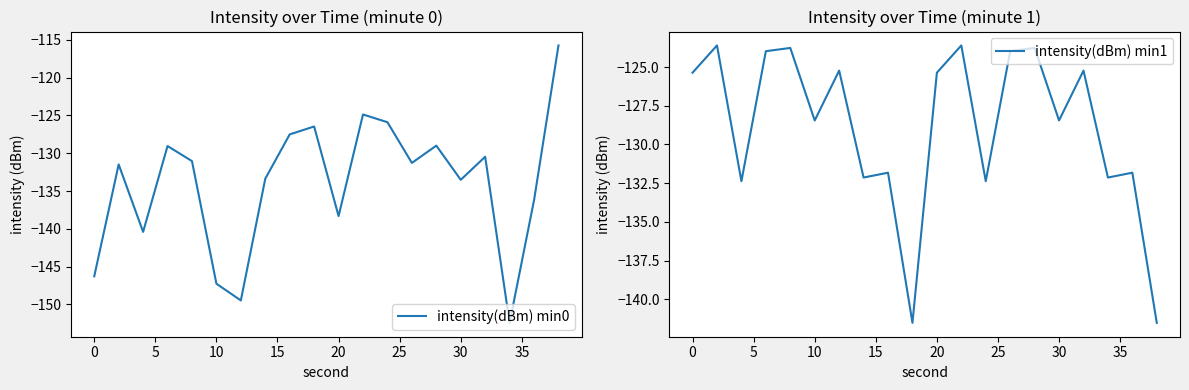

The intensity(dBm) min1 series shows -85.6 at 30. True or false?

False